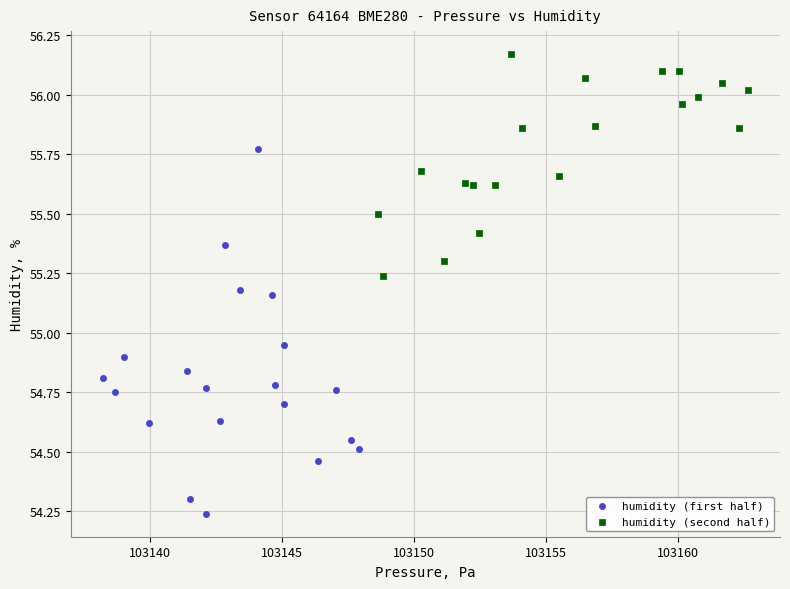

Which series contains the lowest Y value?

humidity (first half)